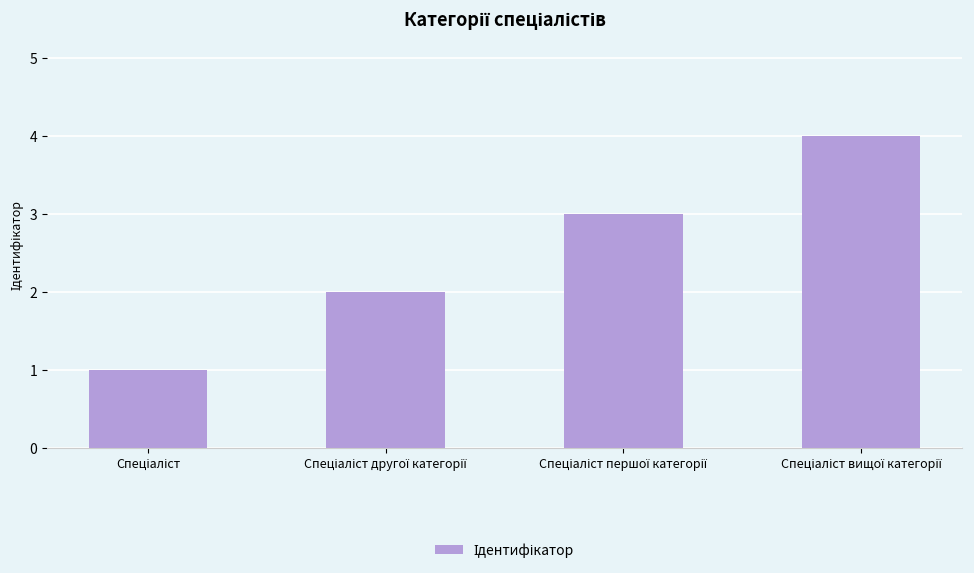

What is the difference between the maximum and minimum values?

3